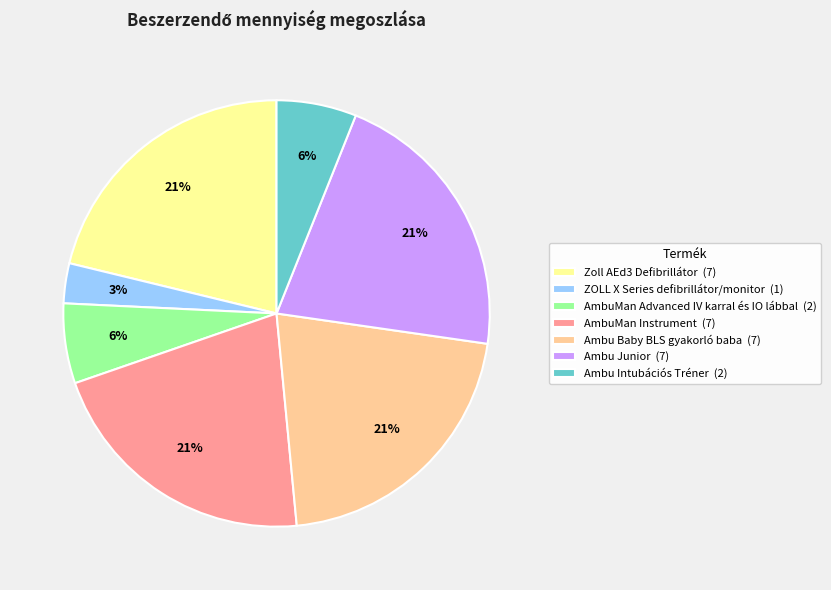

Is it true that Zoll AEd3 Defibrillátor is 21% of the pie?

True